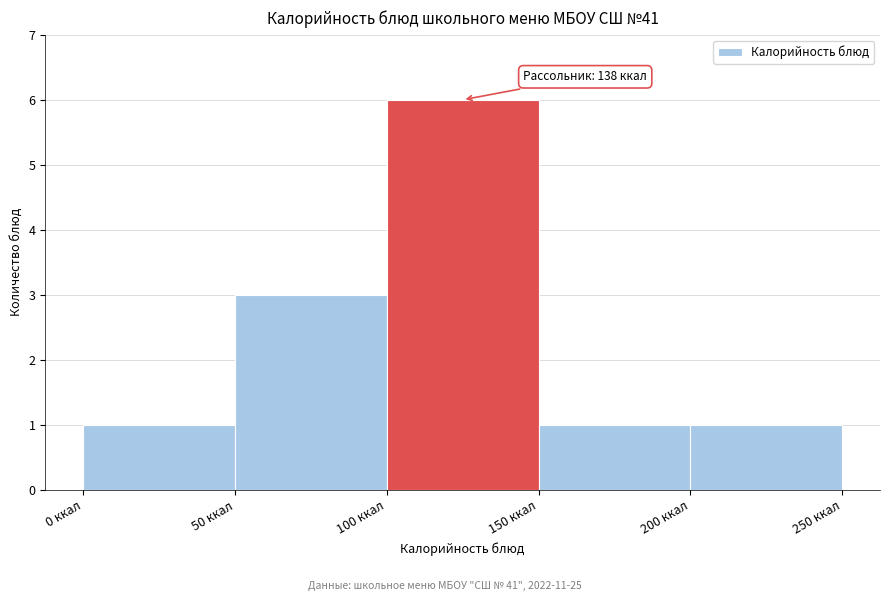

Over which range of the x-axis is the bar tallest?

100 to 150